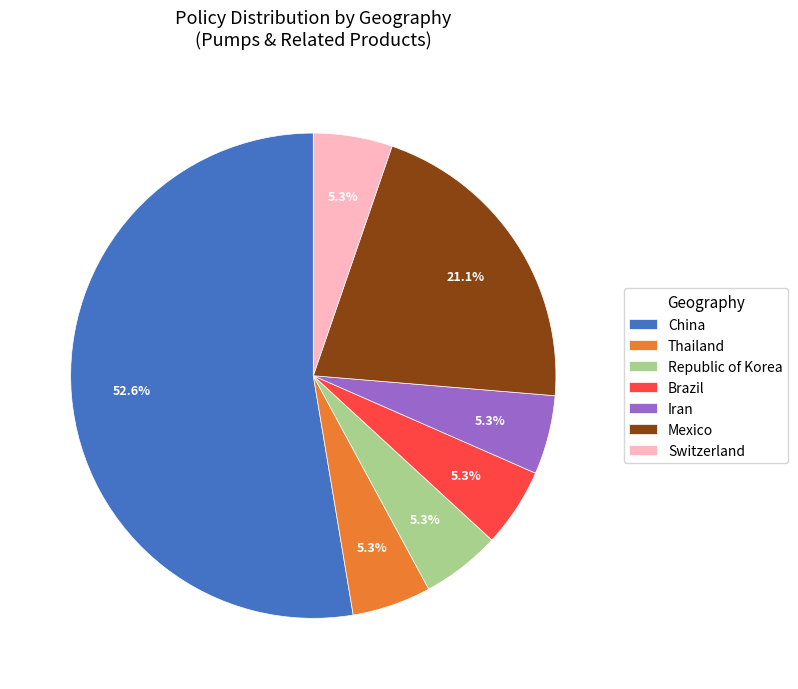

Is Republic of Korea the majority of the pie?

No